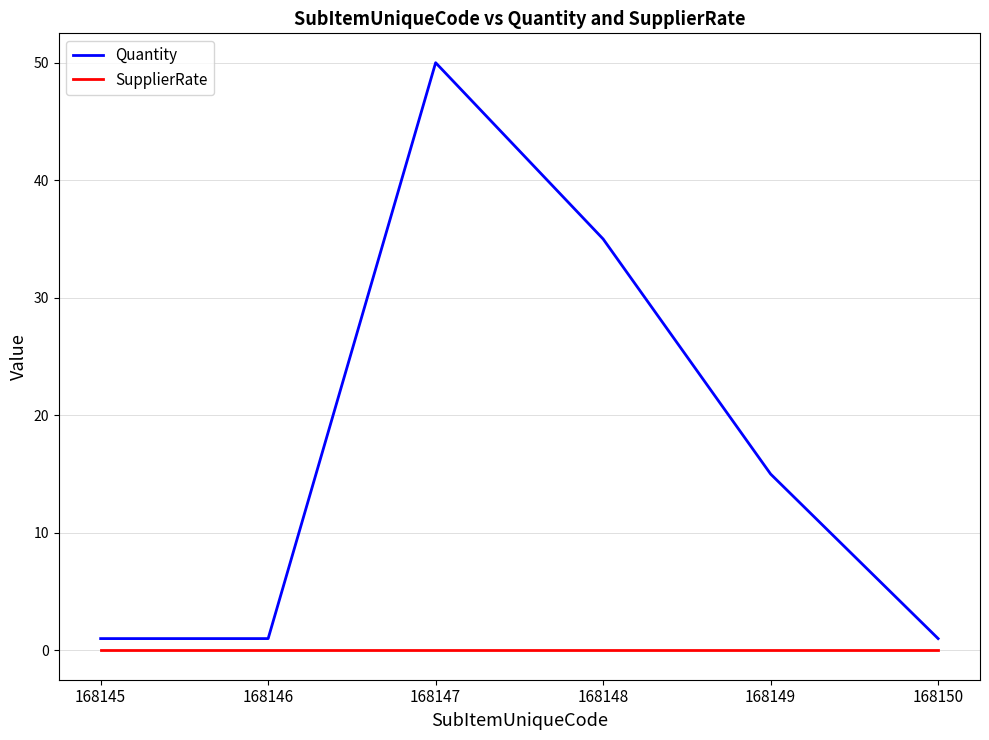

Does the chart have visible grid lines?

Yes